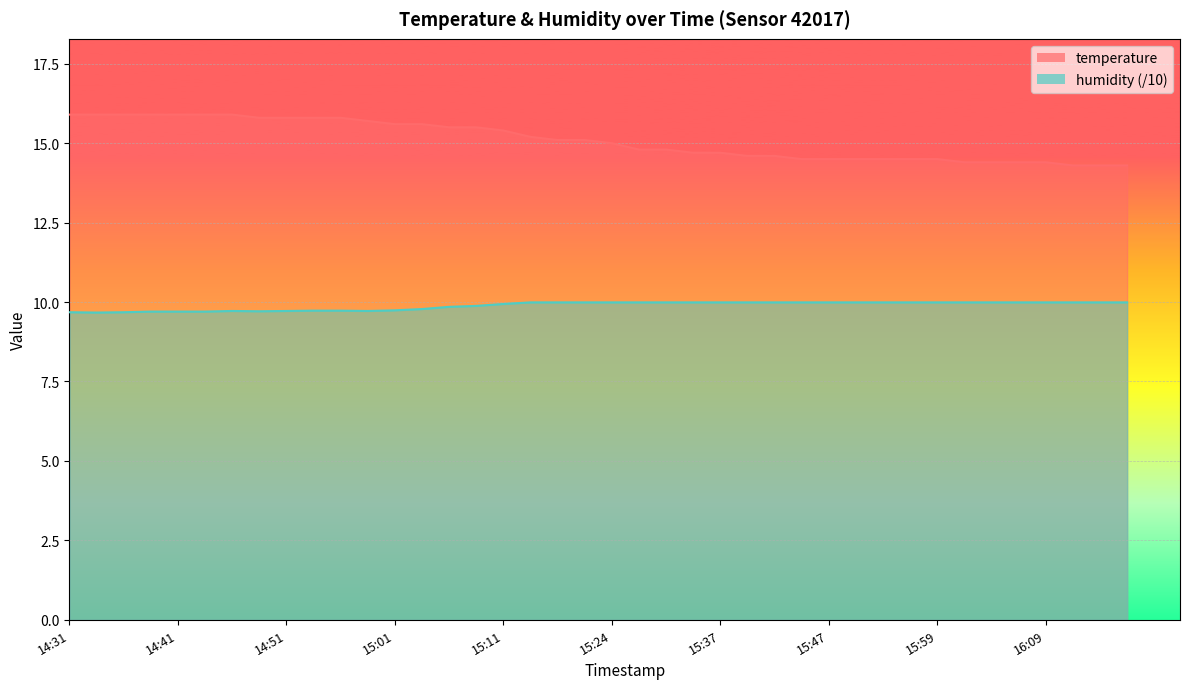

What is the label of the 28th point from the left?

15:44